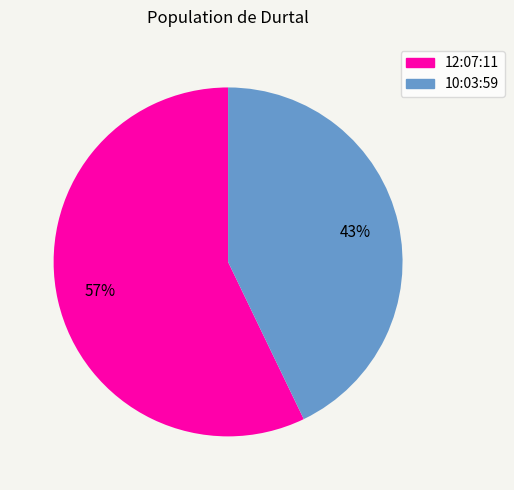

Do 10:03:59 and 12:07:11 together represent more than half of the pie?

Yes